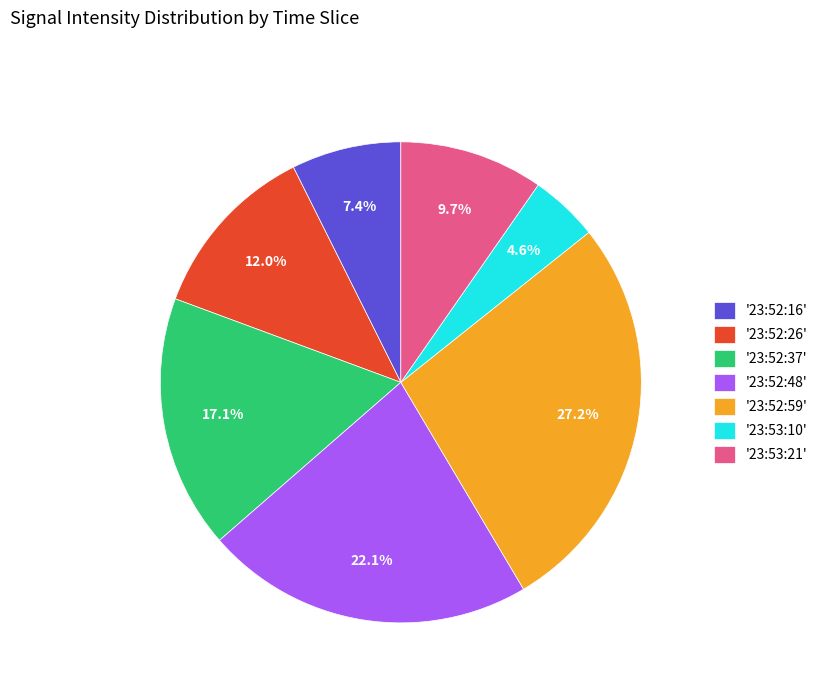

How many slices are in this pie chart?

7